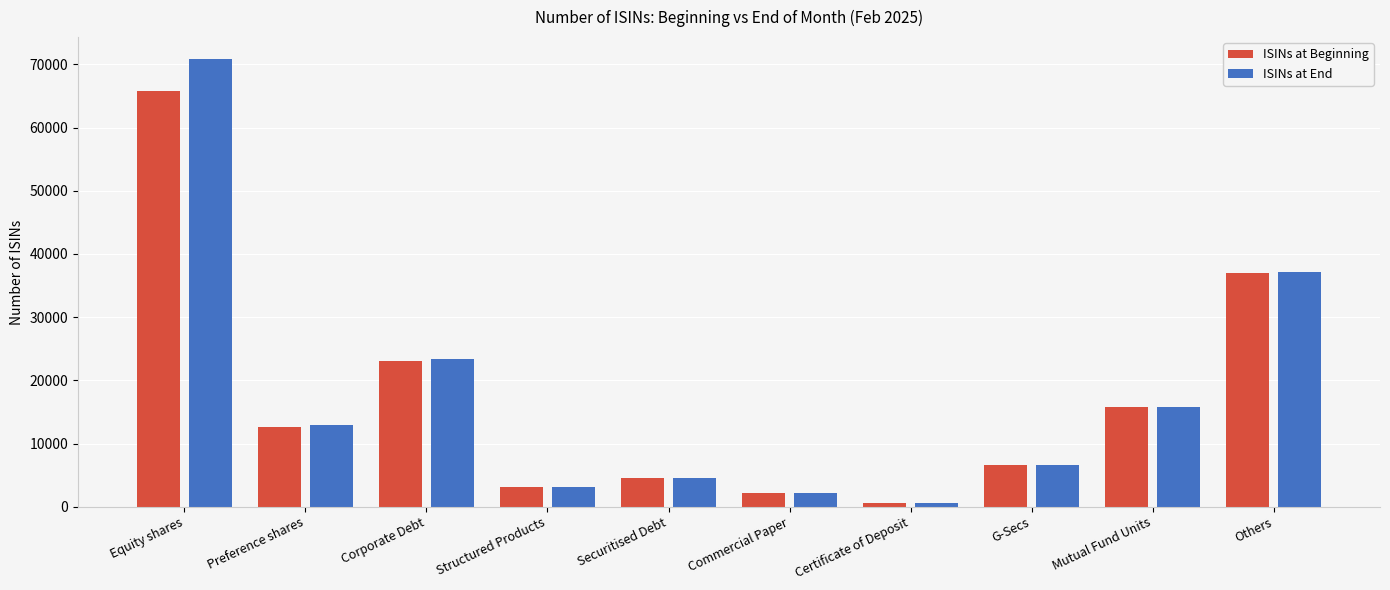

Reading left to right, what are all the values shown in this chart?

ISINs at Beginning: 65738	12540	23026	3146	4568	2153	523	6522	15706	36913
ISINs at End: 70794	12889	23355	3167	4618	2123	536	6561	15790	37072